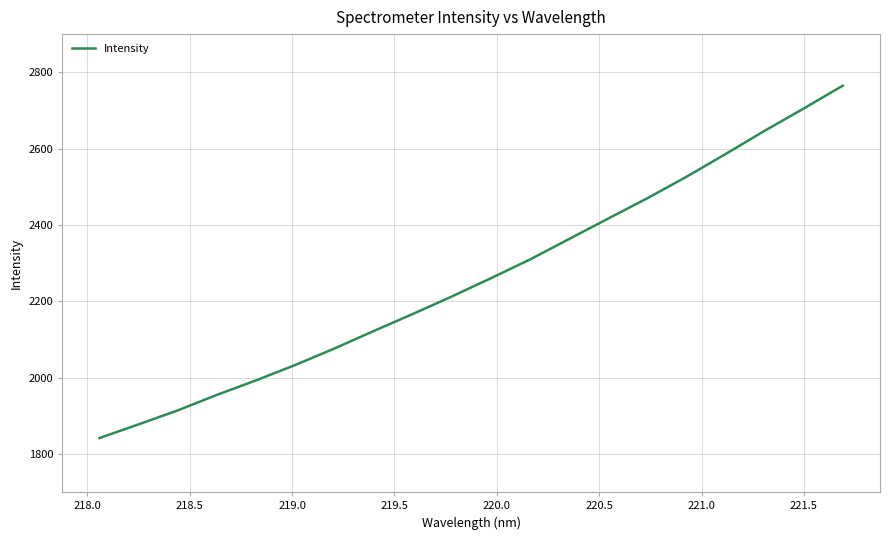

What is the maximum value shown in the chart?

2765.0